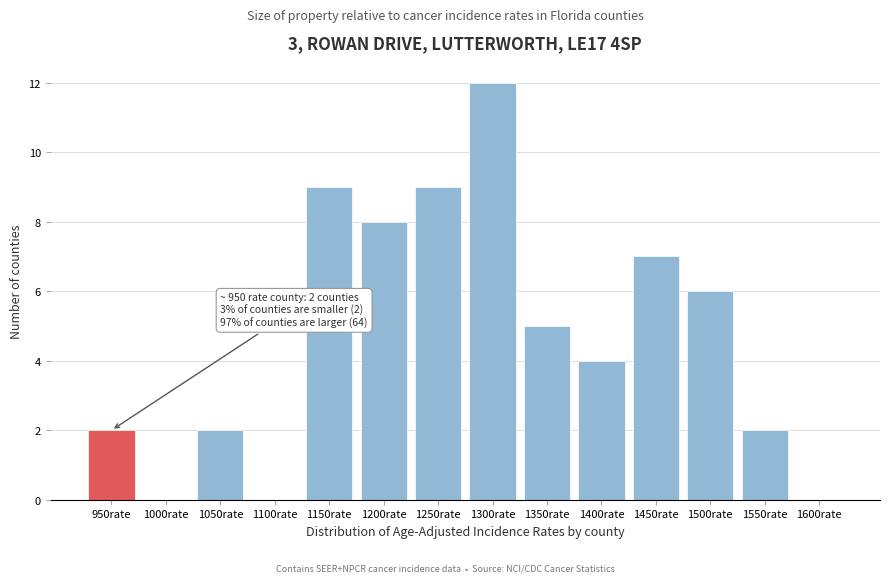

Reading left to right, extract all data points from this chart.

950rate=2	1000rate=0	1050rate=2	1100rate=0	1150rate=9	1200rate=8	1250rate=9	1300rate=12	1350rate=5	1400rate=4	1450rate=7	1500rate=6	1550rate=2	1600rate=0